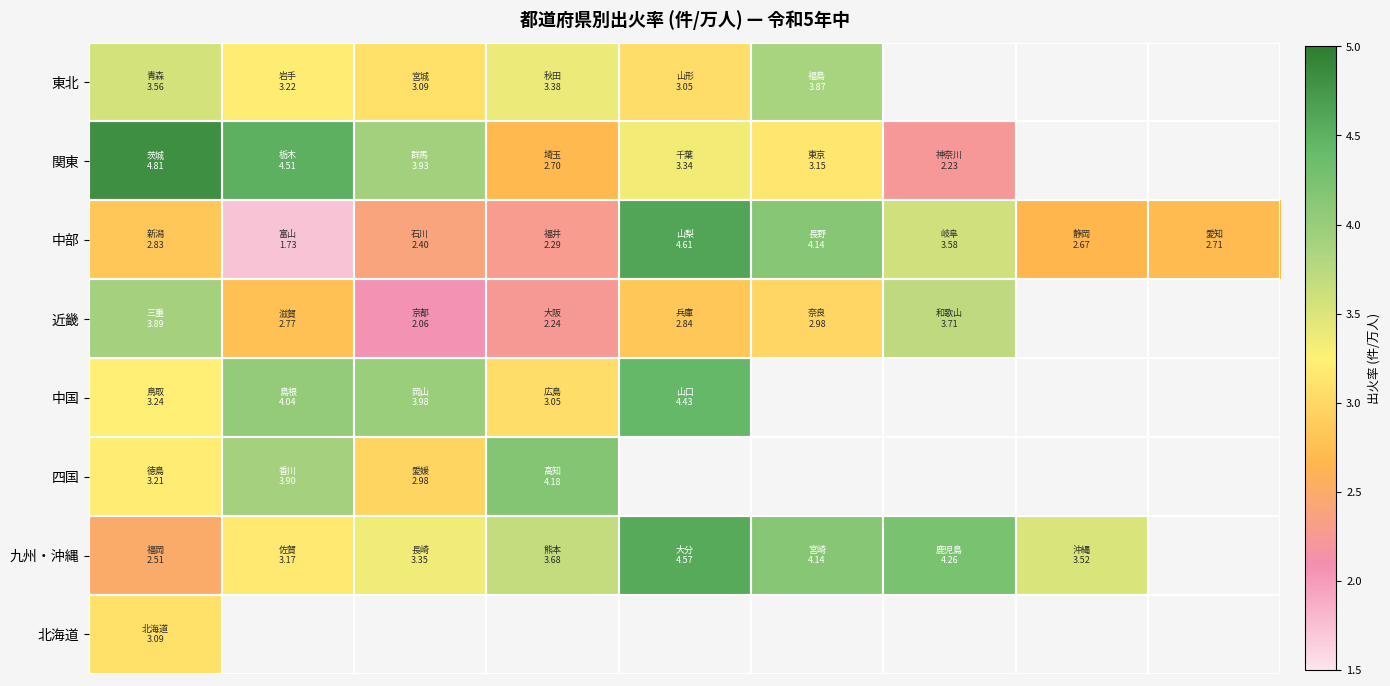

How many data points does each series have?

9